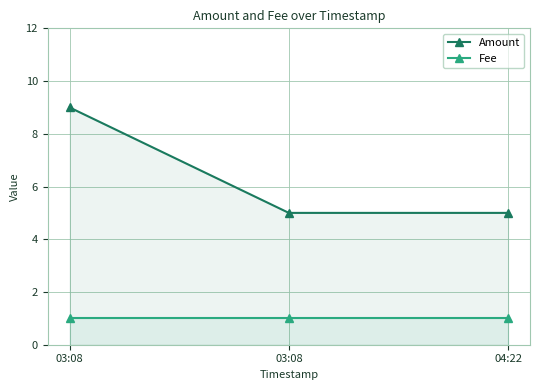

What is the total value across all series at 04:22?

6